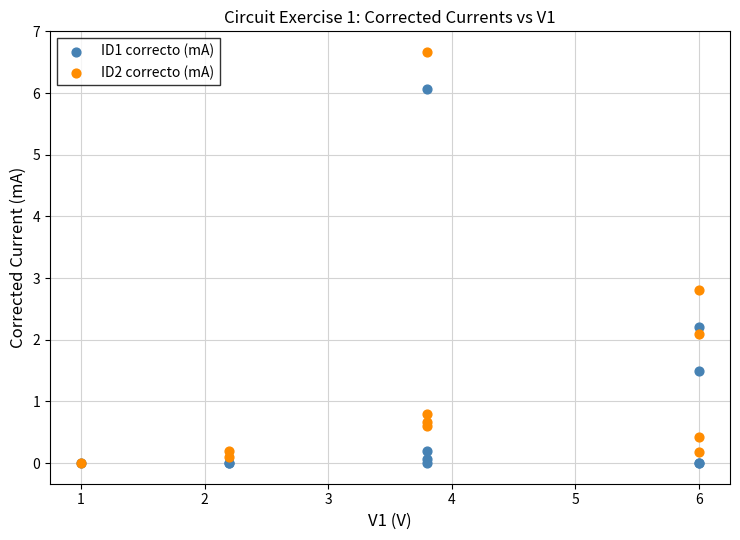

In the ID1 correcto (mA) series, what Y value is closest to 3?

2.2